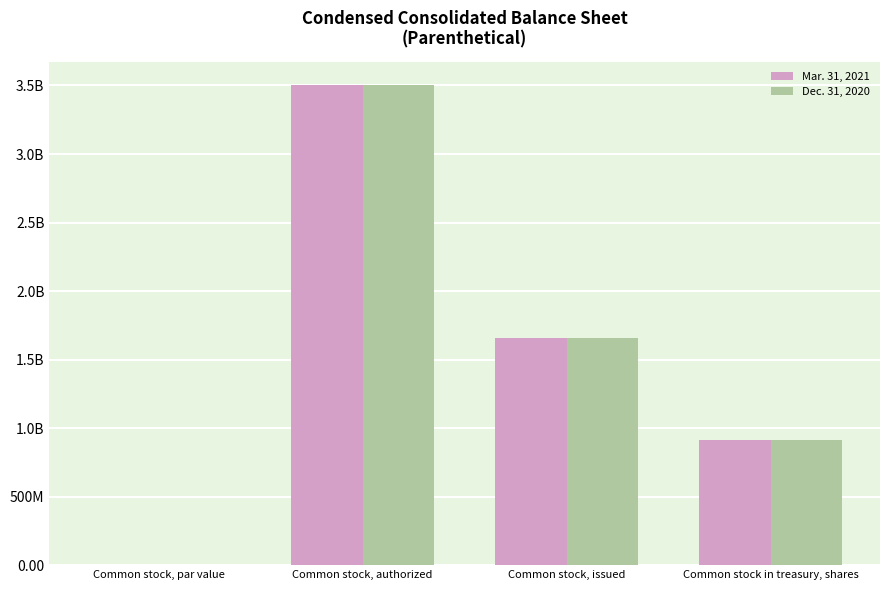

What is the sum of all Dec. 31, 2020 values?

6075800000.0